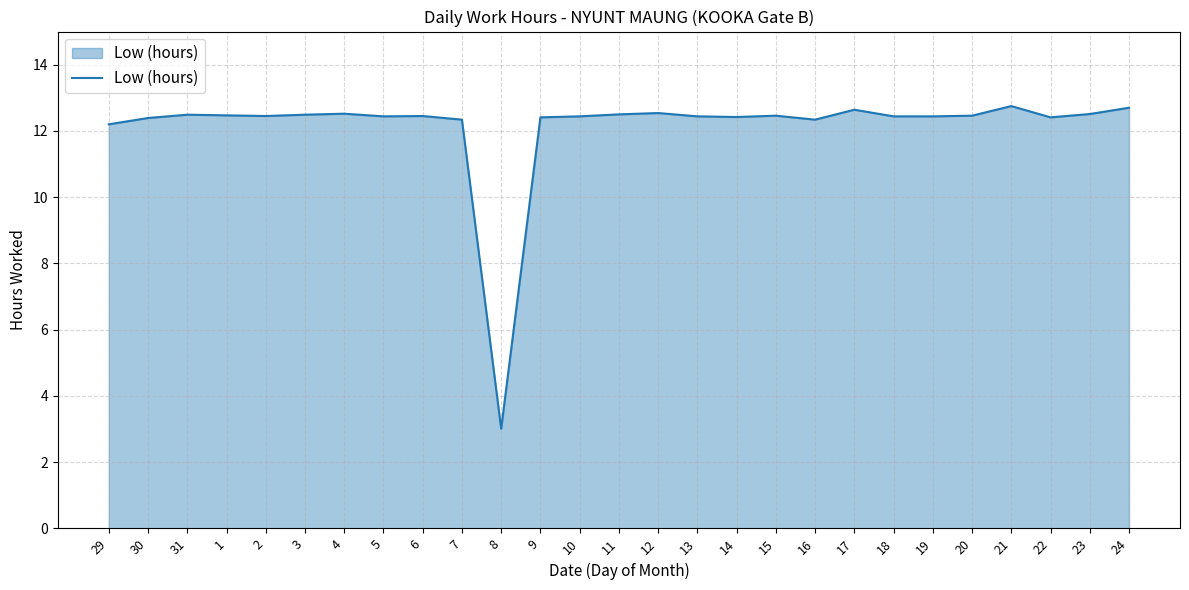

What position from the left is 8?

11